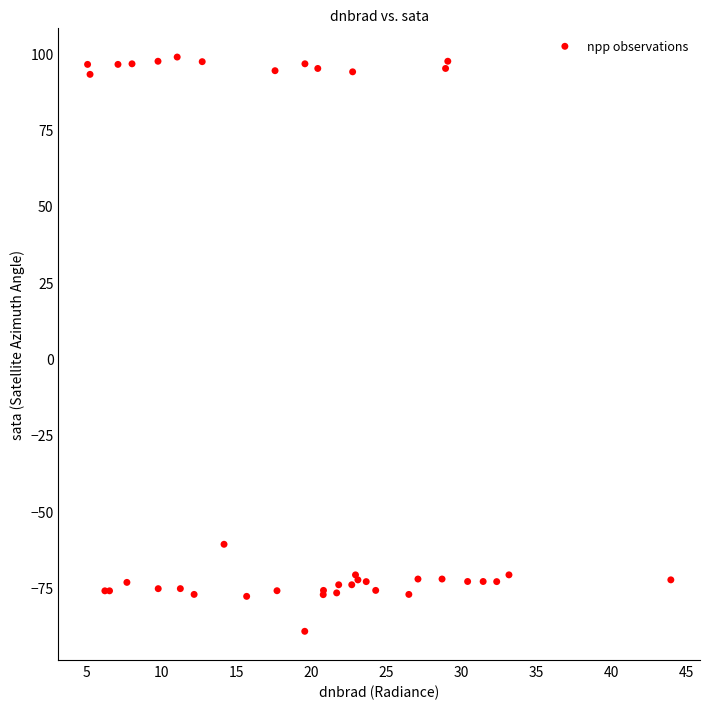

What Y value in the scatter plot is closest to 4?

-60.9